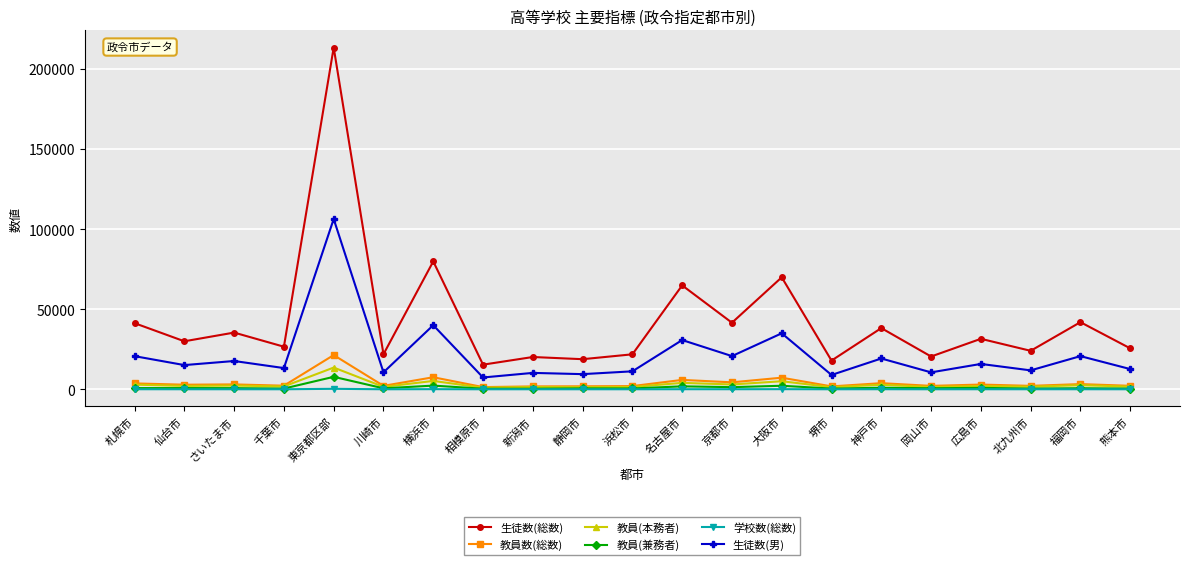

True or false: 教員(本務者) and 生徒数(男) cross at least once.

False